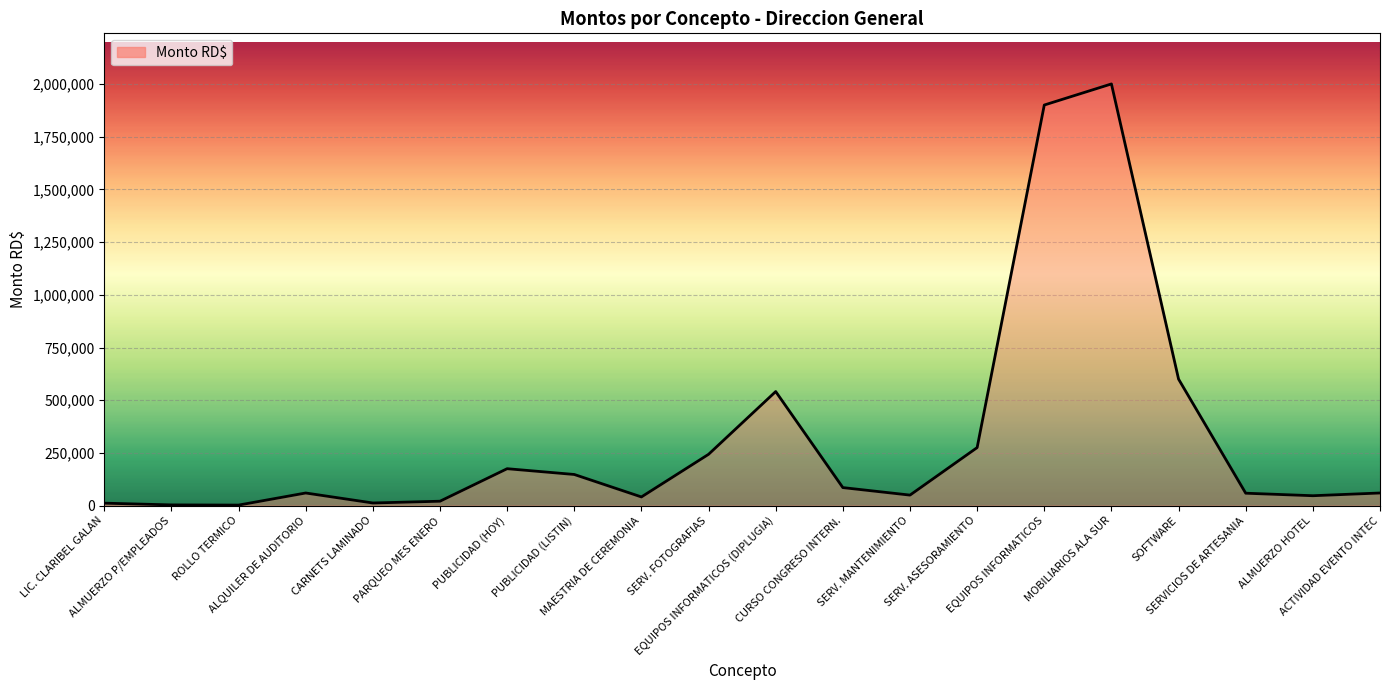

How many values are below 60000?

9